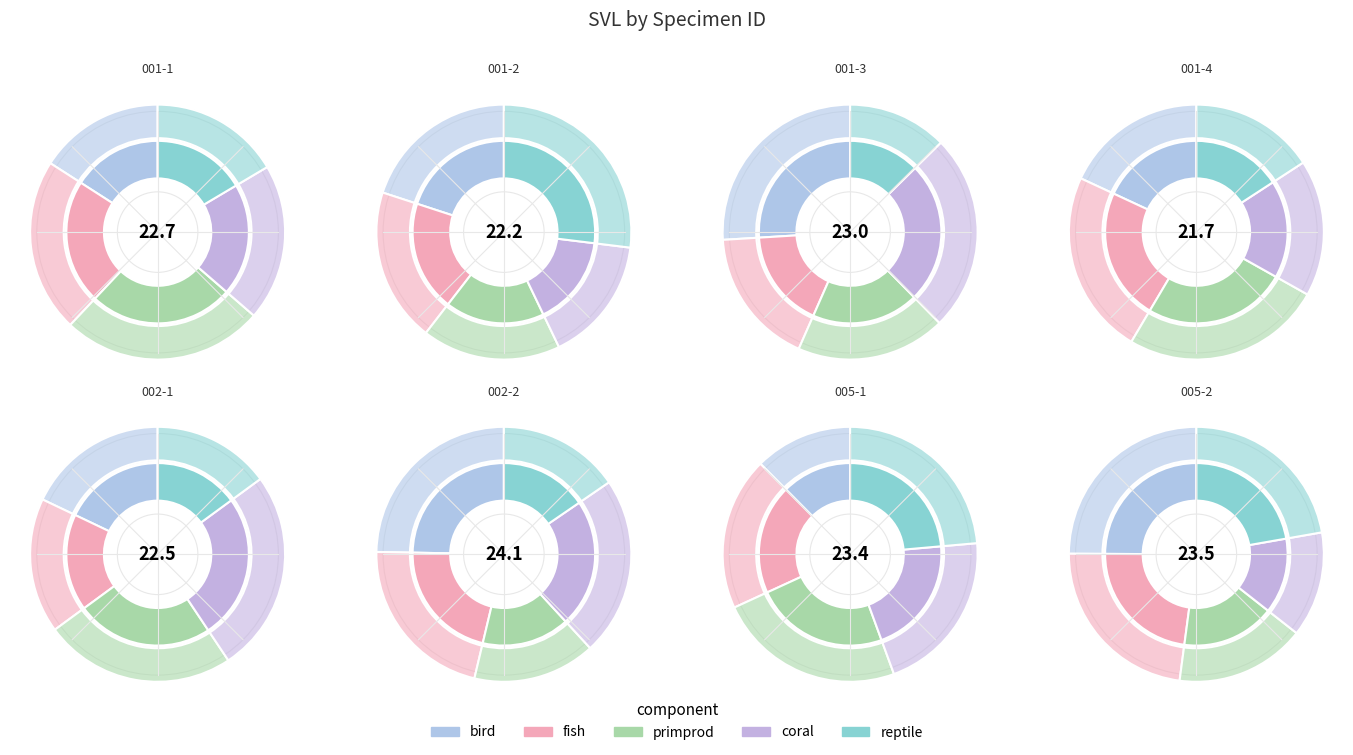

To the nearest percent, what portion does XND0808002-1 represent?

12%